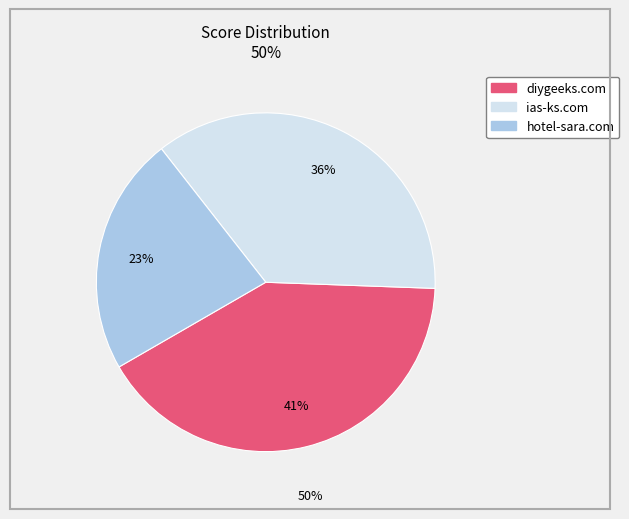

How many segments does this pie chart have?

3